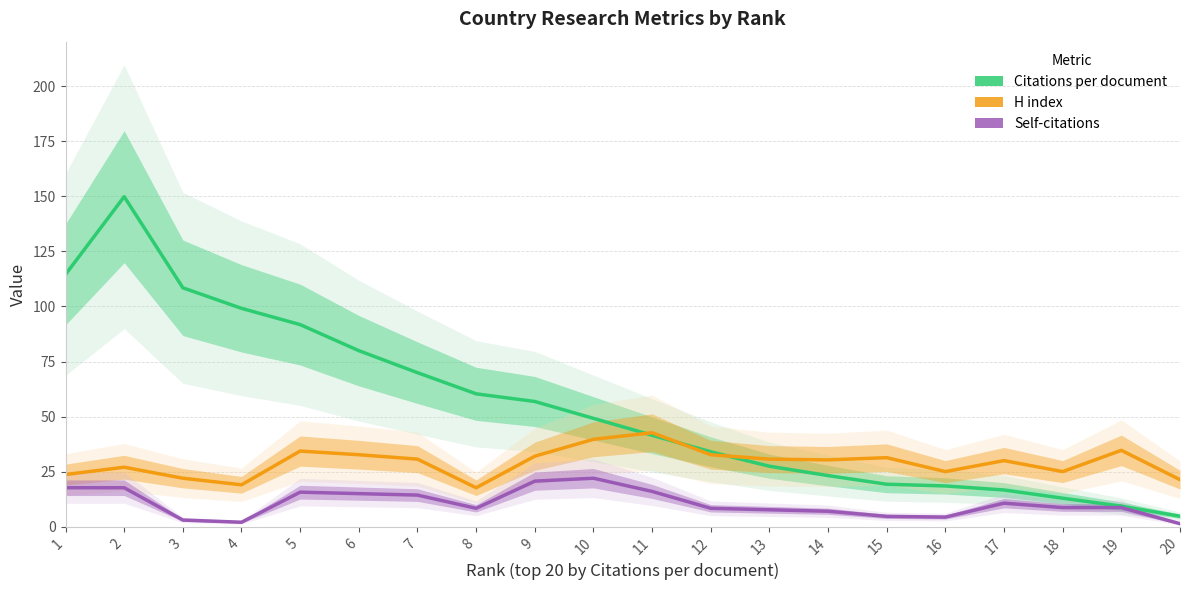

Reading left to right, transcribe all the data shown in this chart.

Citations per document: 1=114.6	2=149.9	3=108.5	4=99.2	5=91.8	6=79.9	7=69.9	8=60.3	9=56.9	10=49.2	11=41.5	12=34.0	13=27.4	14=23.2	15=19.3	16=18.5	17=16.6	18=12.9	19=9.3	20=4.7
H index: 1=23.7	2=27.0	3=22.0	4=19.0	5=34.3	6=32.7	7=30.7	8=17.7	9=32.0	10=39.7	11=42.7	12=32.7	13=30.7	14=30.3	15=31.3	16=25.0	17=30.0	18=25.0	19=34.7	20=21.3
Self-citations: 1=17.7	2=17.7	3=3.0	4=2.0	5=15.7	6=15.0	7=14.3	8=8.3	9=20.7	10=22.0	11=16.0	12=8.3	13=7.7	14=7.0	15=4.7	16=4.3	17=10.7	18=8.7	19=8.7	20=1.3